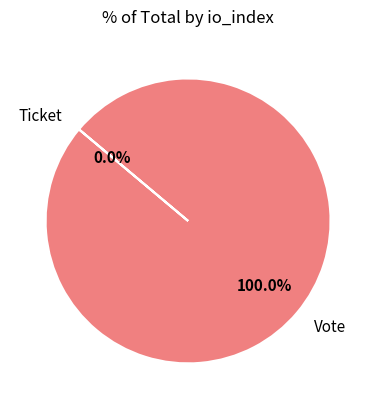

Is it true that Ticket (io_index=0) is 0% of the pie?

True